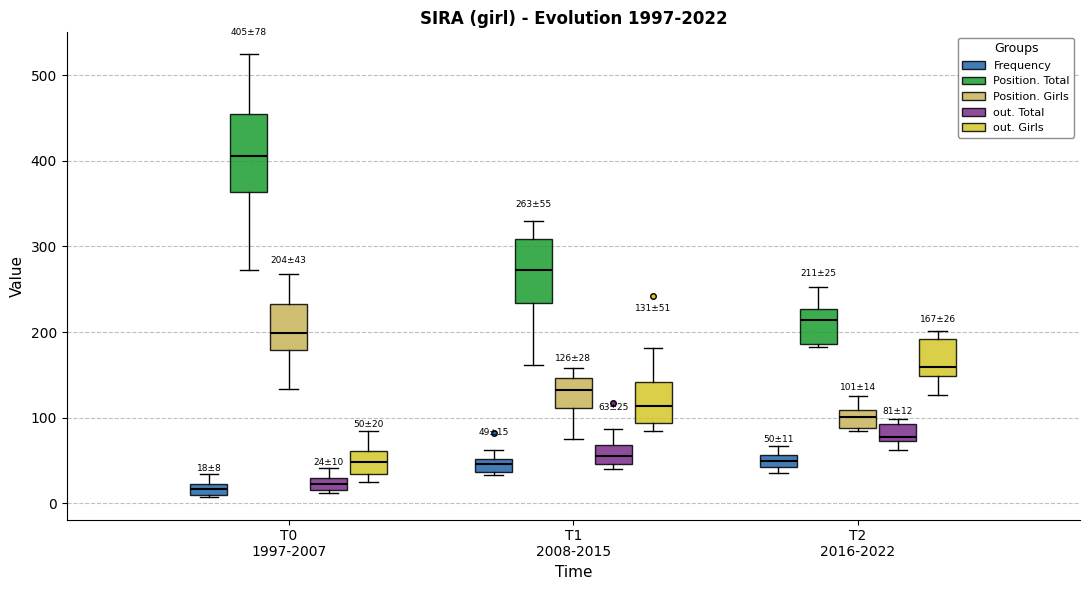

Which box is the tallest, from its lower edge to its upper edge?

T0 1997-2007 (Position. Total)